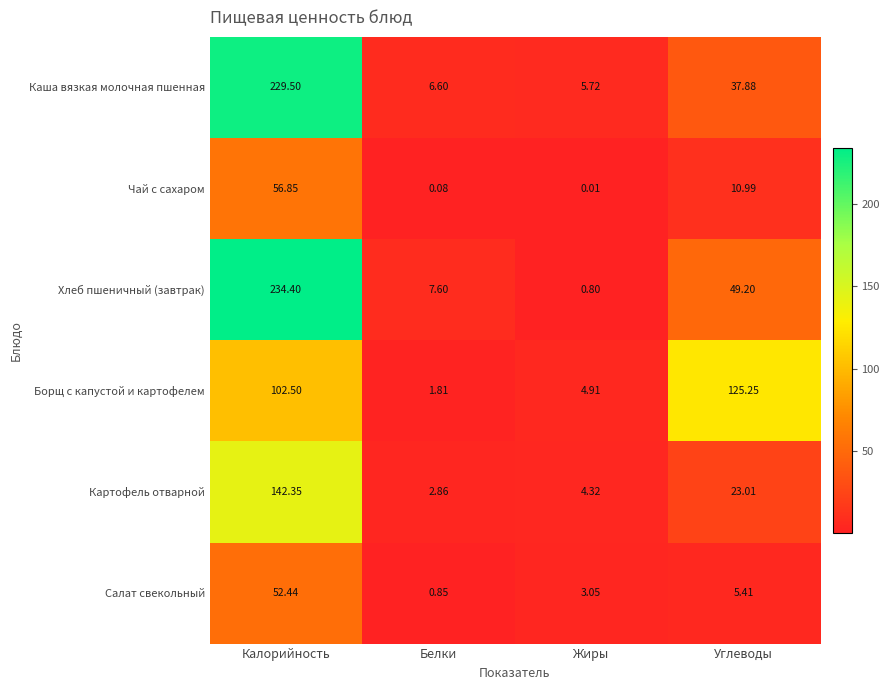

At which label does Хлеб пшеничный (завтрак) reach its minimum?

Жиры